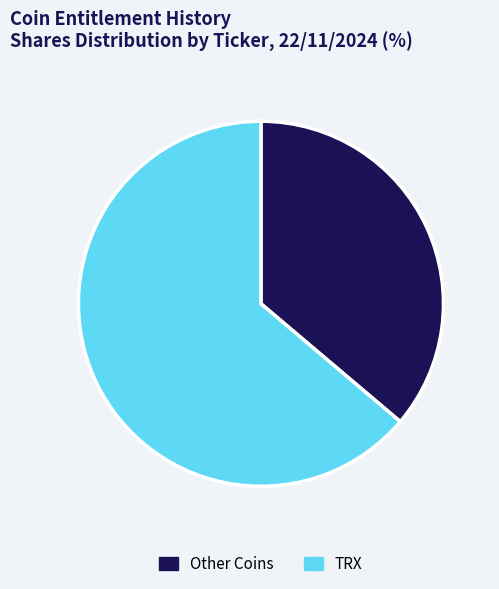

True or false: TRX accounts for 58% of the total.

False